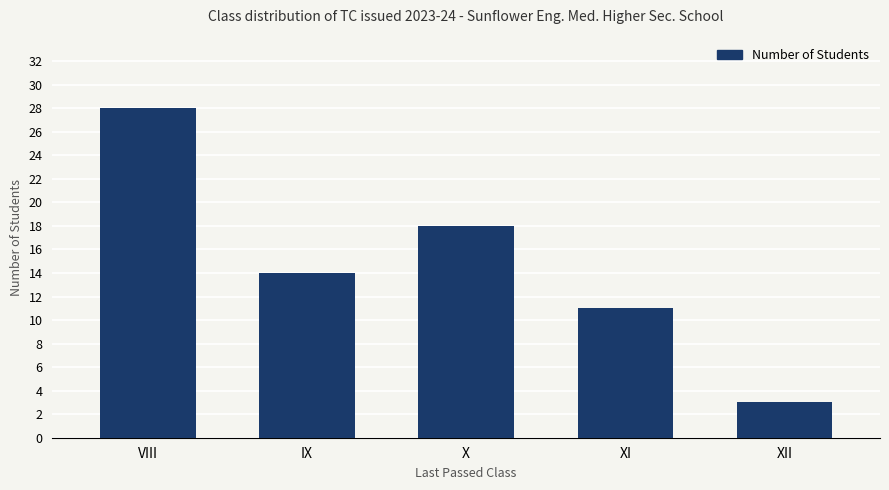

At which label is the value closest to 15?

IX